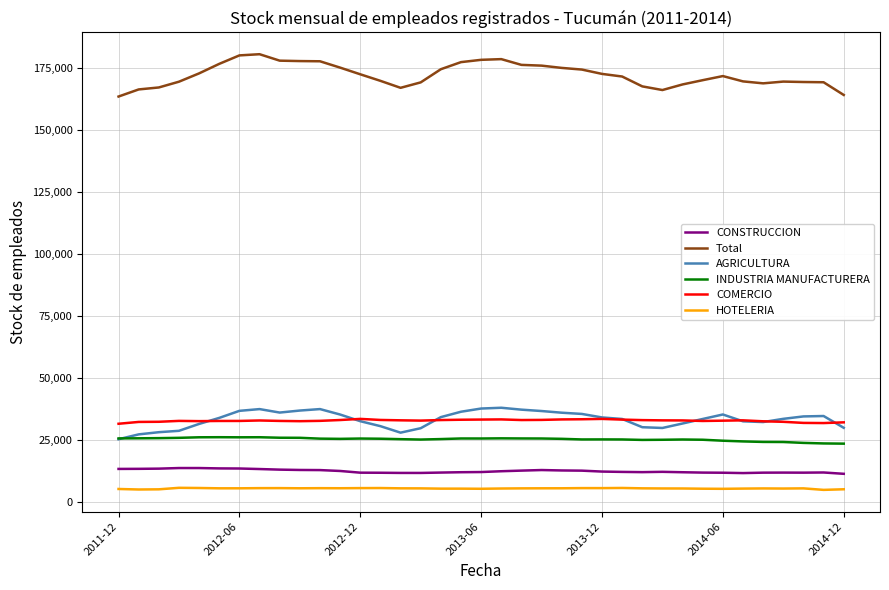

Count the number of categories in the chart.

37